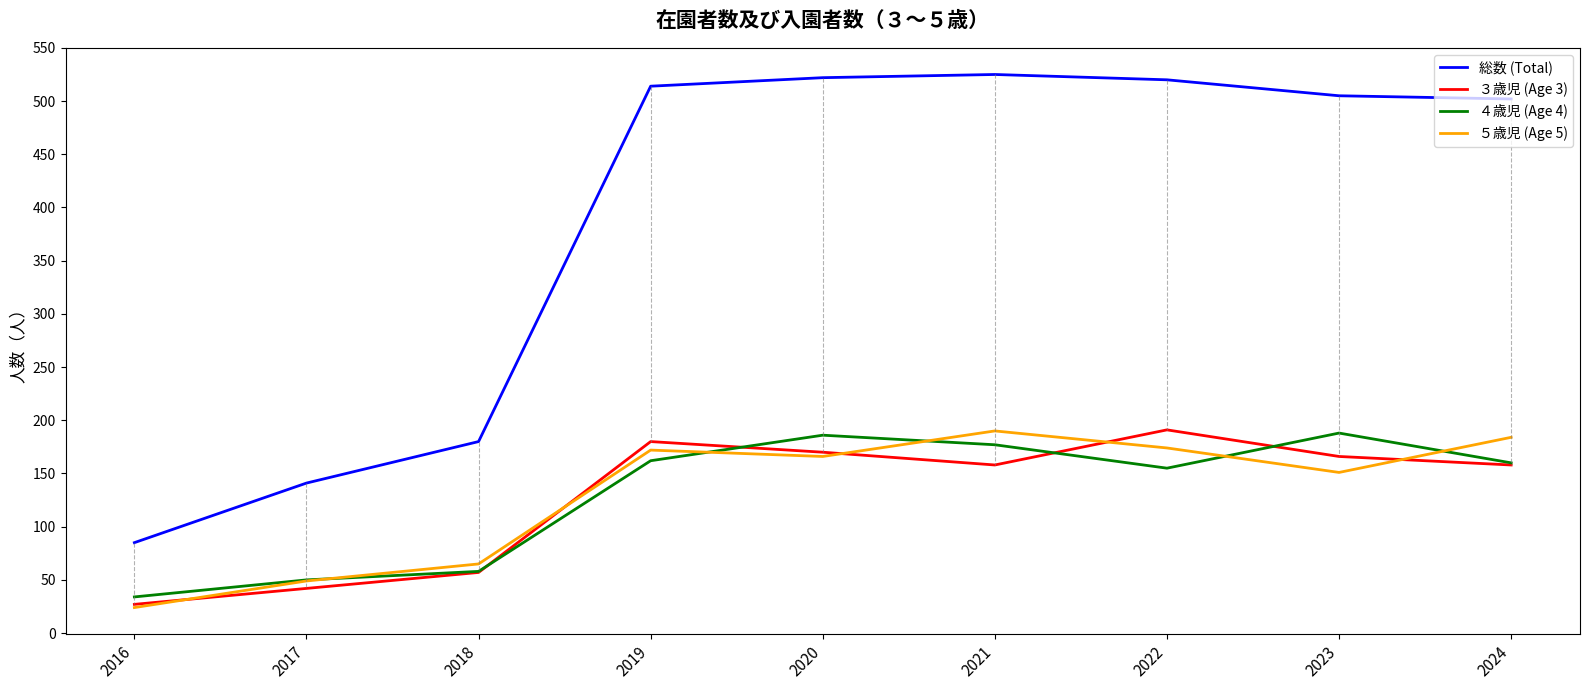

True or false: 総数 (Total) and ３歳児 (Age 3) cross at least once.

False